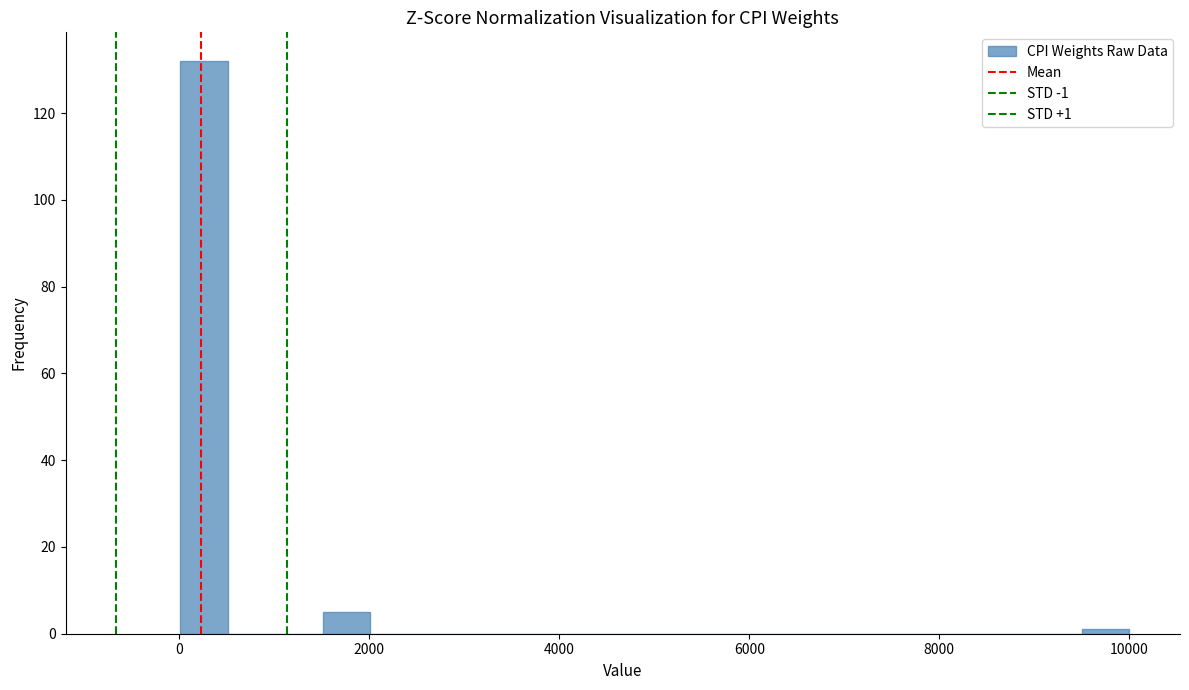

Read against the x-axis, roughly where is the centre of the tallest bar?

200